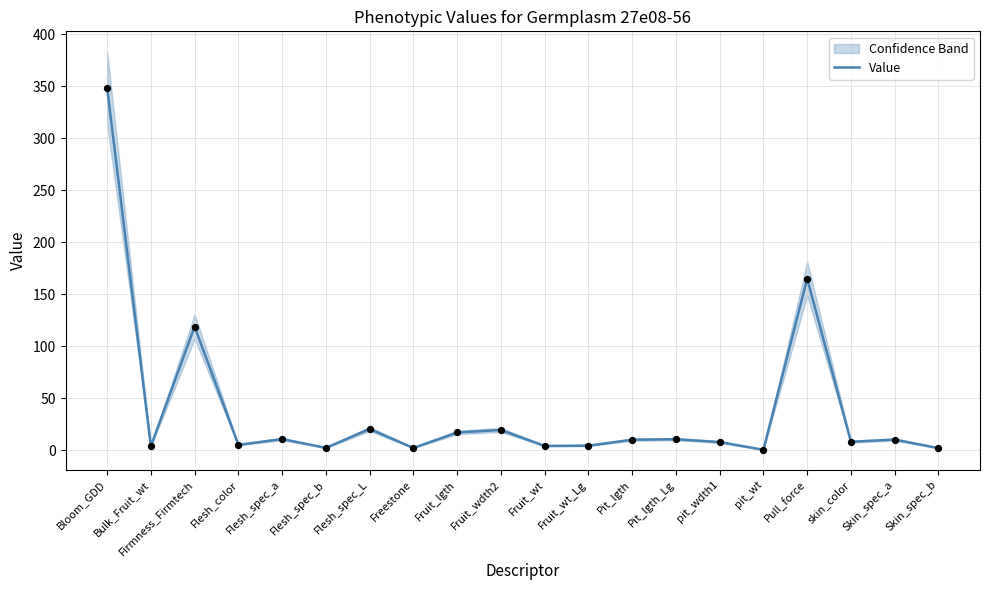

Between Flesh_color and skin_color, which is larger?

skin_color